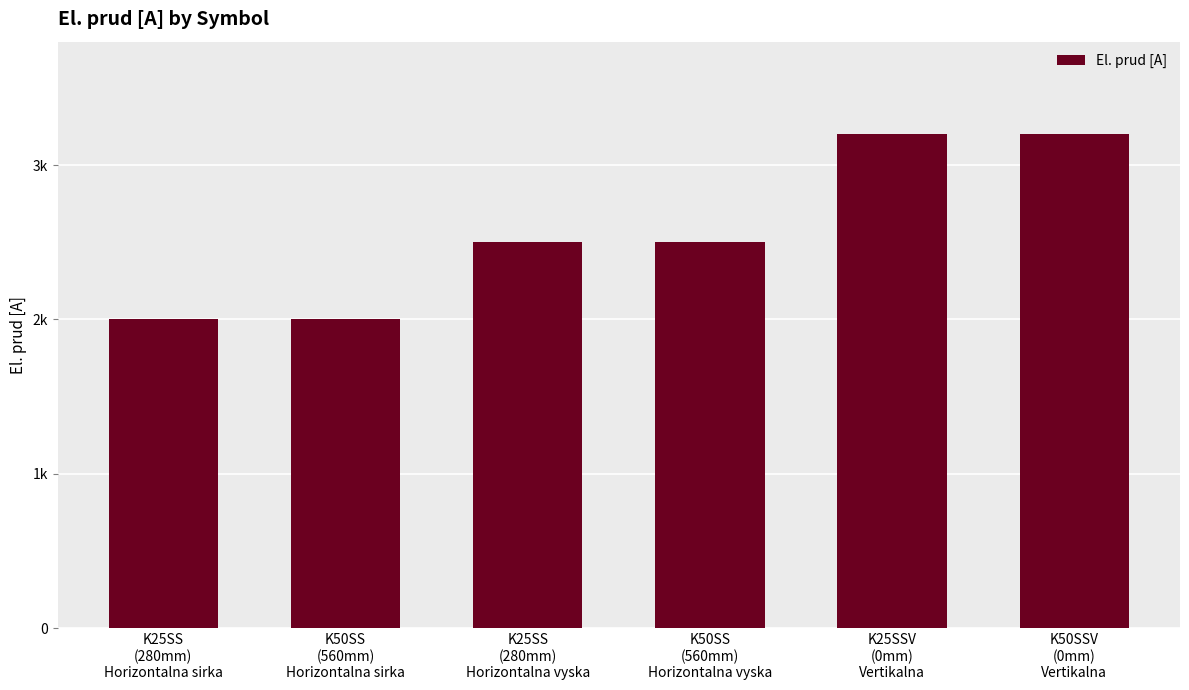

List the labels in order of value, smallest first.

K25SS
(280mm)
Horizontalna sirka, K50SS
(560mm)
Horizontalna sirka, K25SS
(280mm)
Horizontalna vyska, K50SS
(560mm)
Horizontalna vyska, K25SSV
(0mm)
Vertikalna, K50SSV
(0mm)
Vertikalna